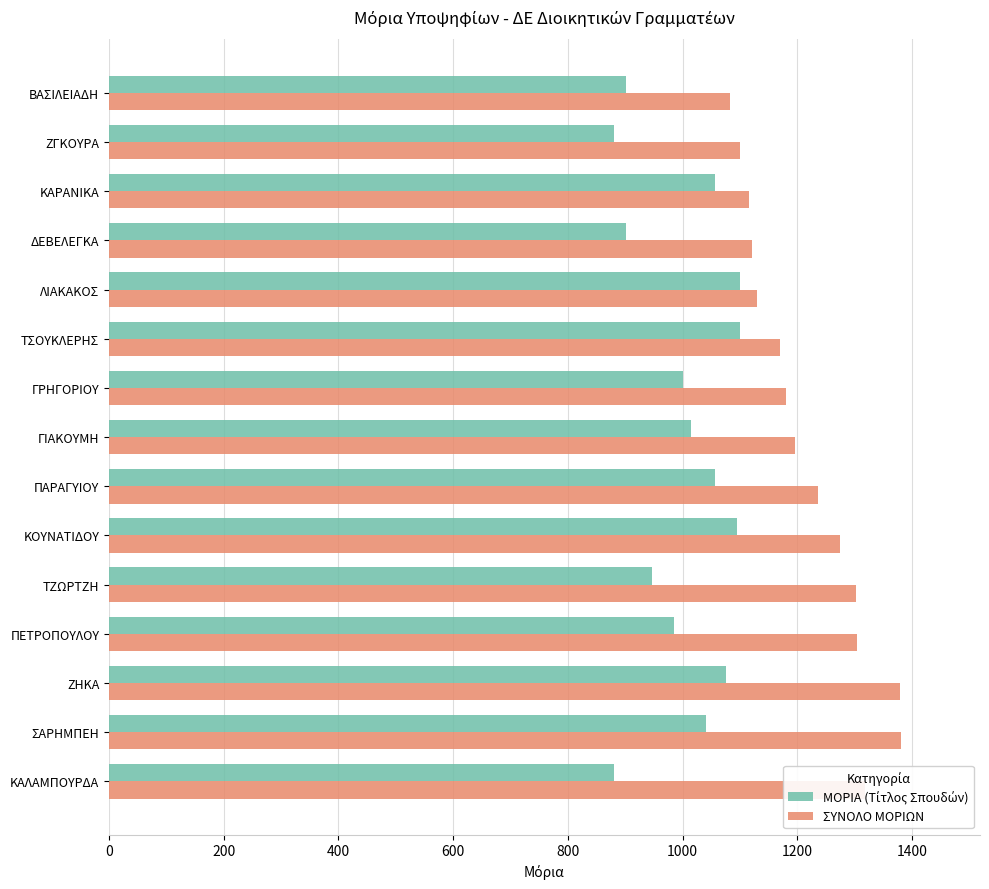

What is the total value across all series at ΤΣΟΥΚΛΕΡΗΣ?

2270.0